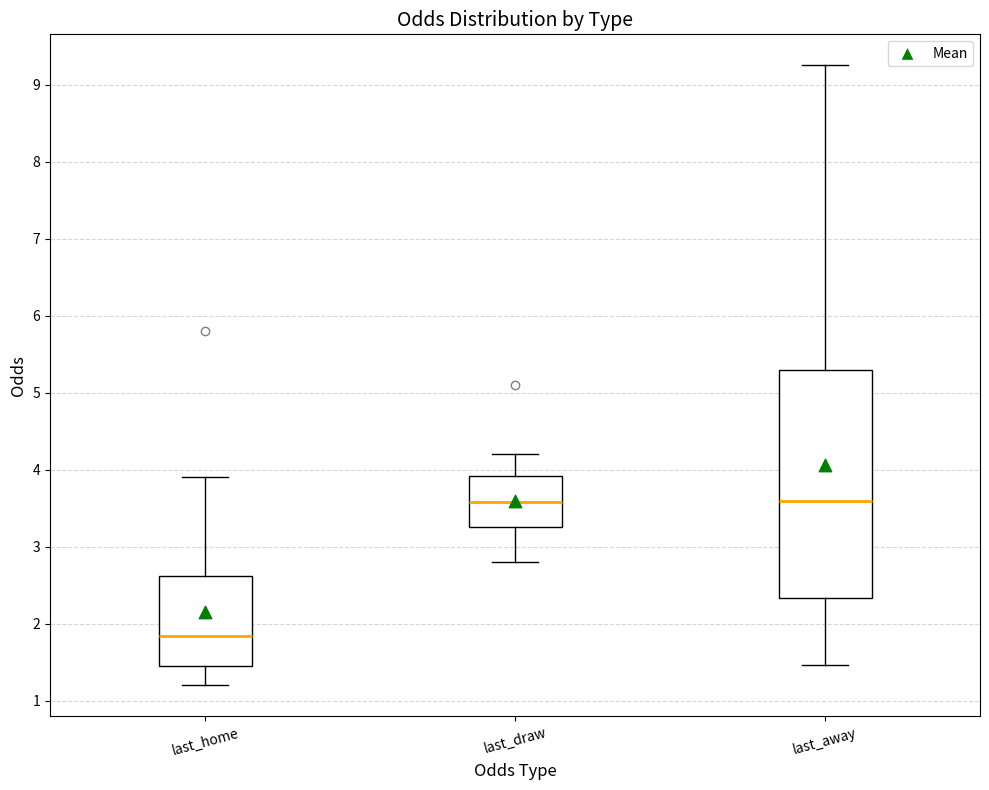

Which box is the tallest, from its lower edge to its upper edge?

last_away